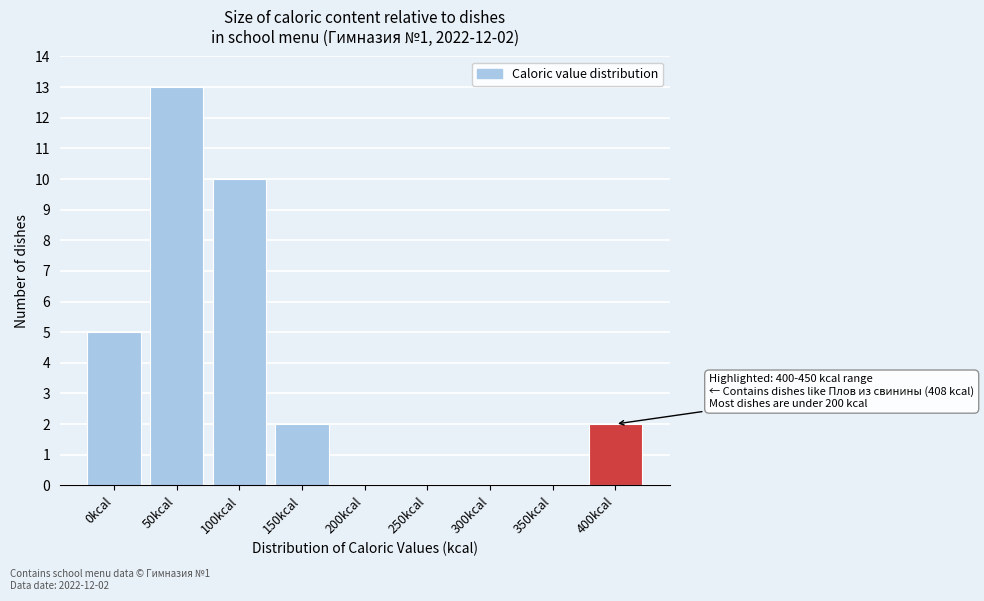

Reading left to right, list all the values displayed in this chart.

0kcal=5	50kcal=13	100kcal=10	150kcal=2	200kcal=0	250kcal=0	300kcal=0	350kcal=0	400kcal=2